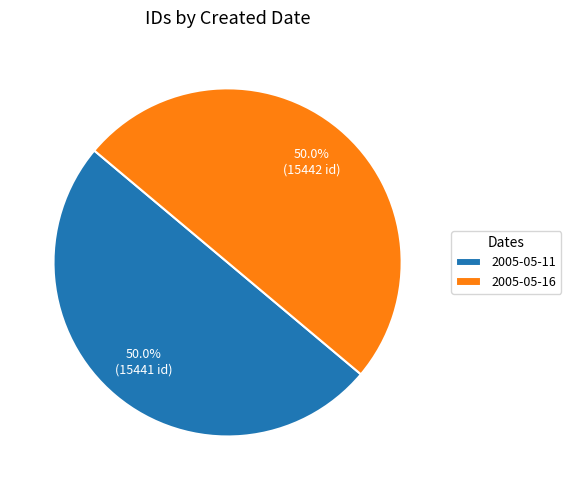

The 2005-05-16 slice represents 50% of the pie. True or false?

True